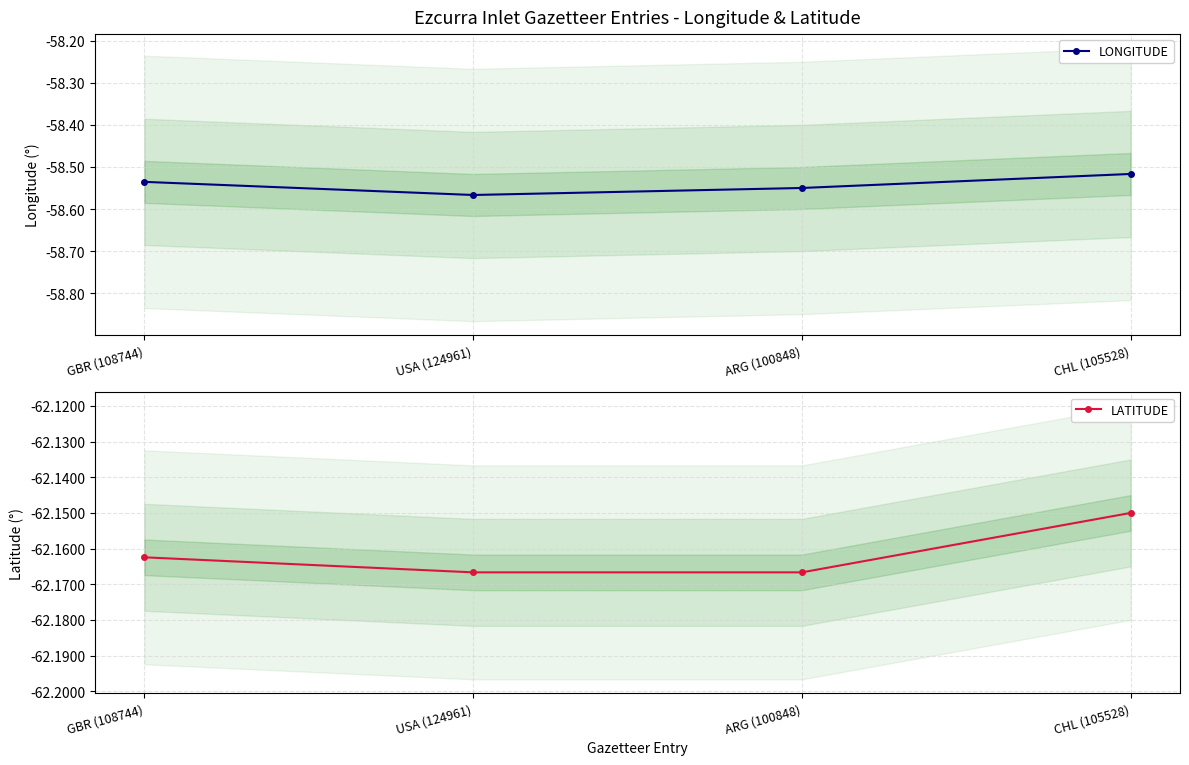

What is the value of the LATITUDE point at the 3rd from the left?

-62.2